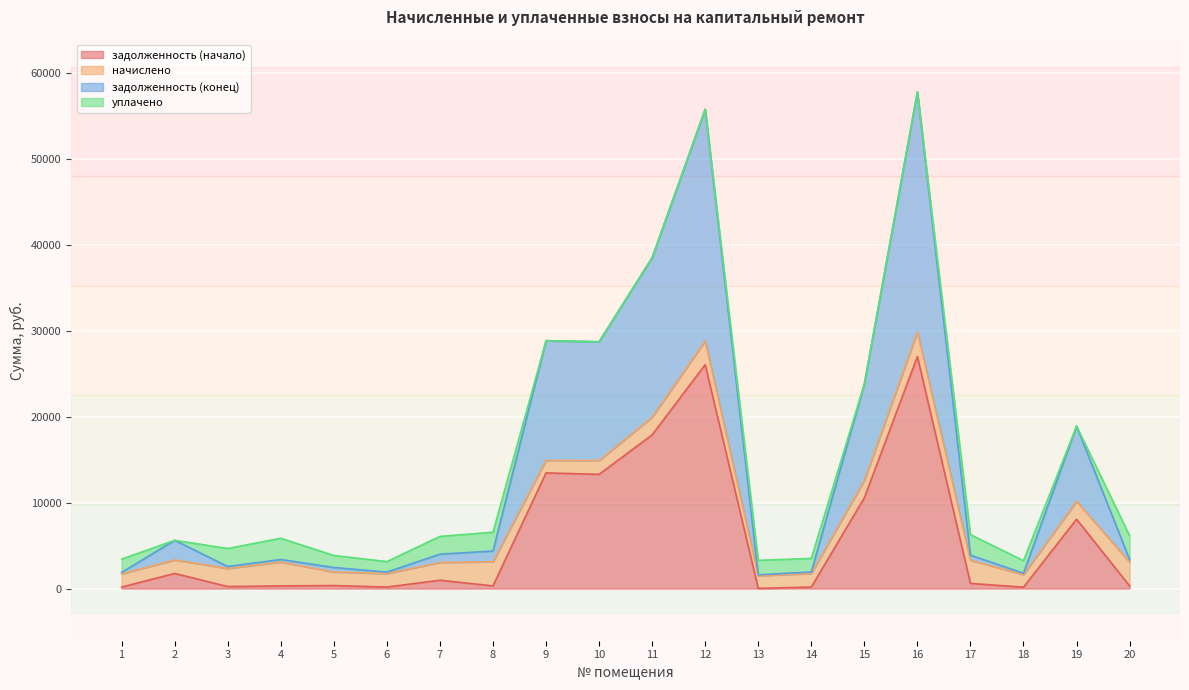

Which label corresponds to the largest value in the chart?

16